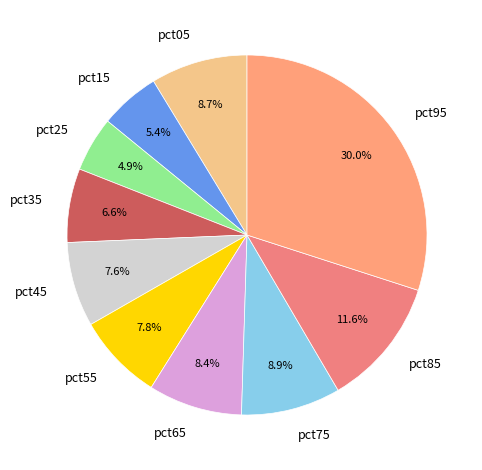

True or false: pct45 accounts for 21% of the total.

False